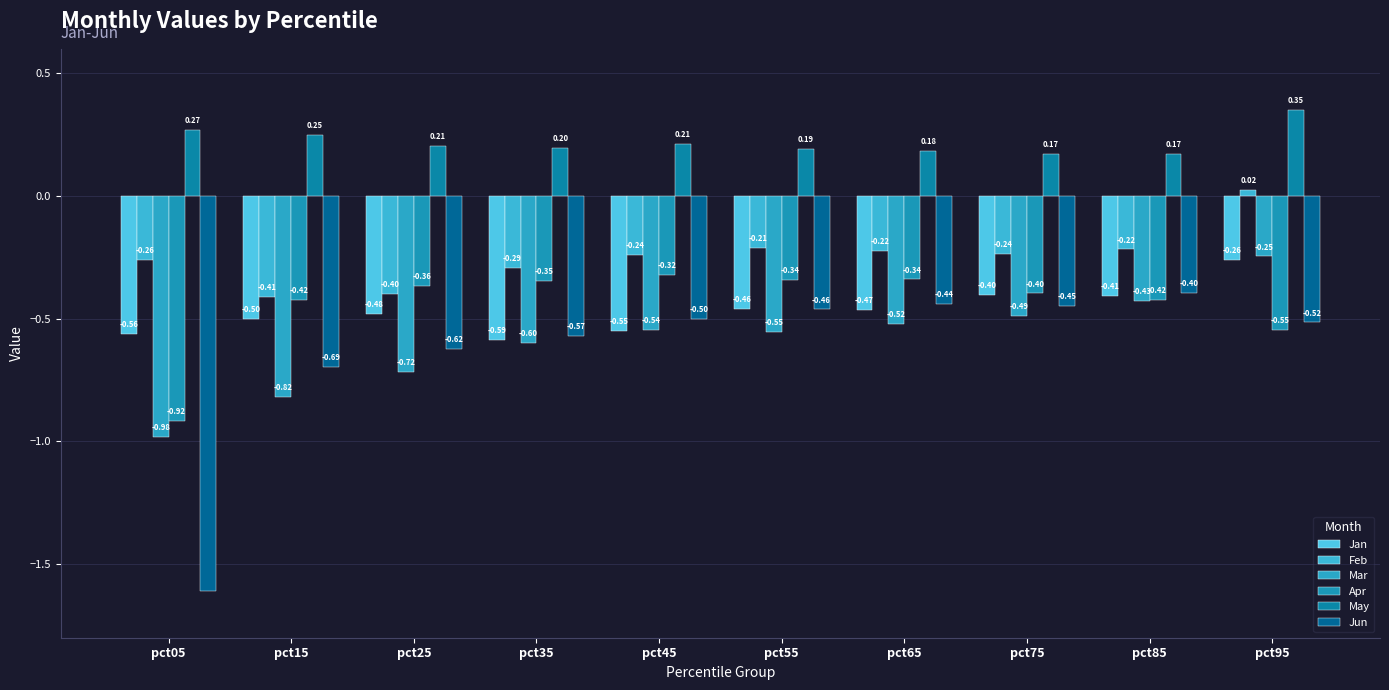

List the series in order of their peak value, highest first.

May, Feb, Mar, Jan, Apr, Jun